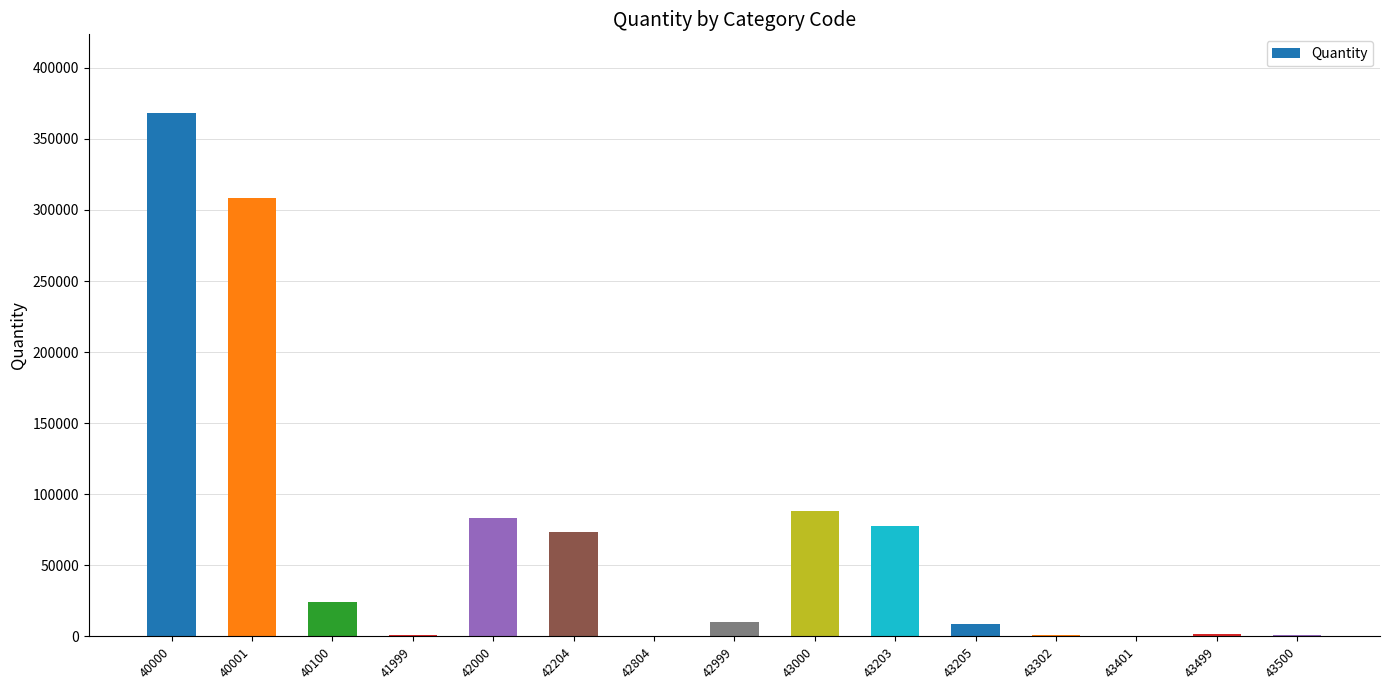

What is the greatest value displayed?

368311